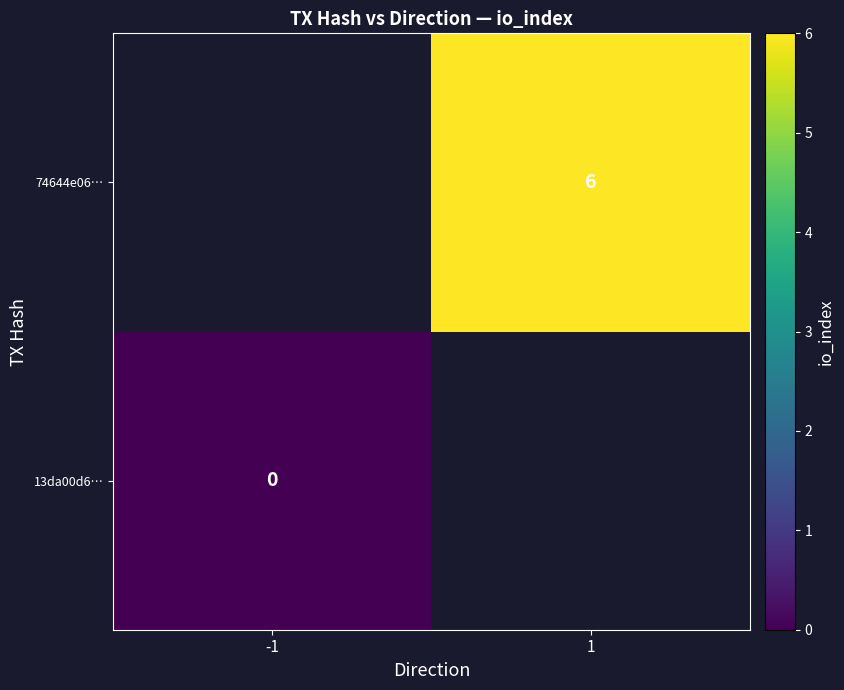

Is it true that 74644e06… equals 8 at 1?

False